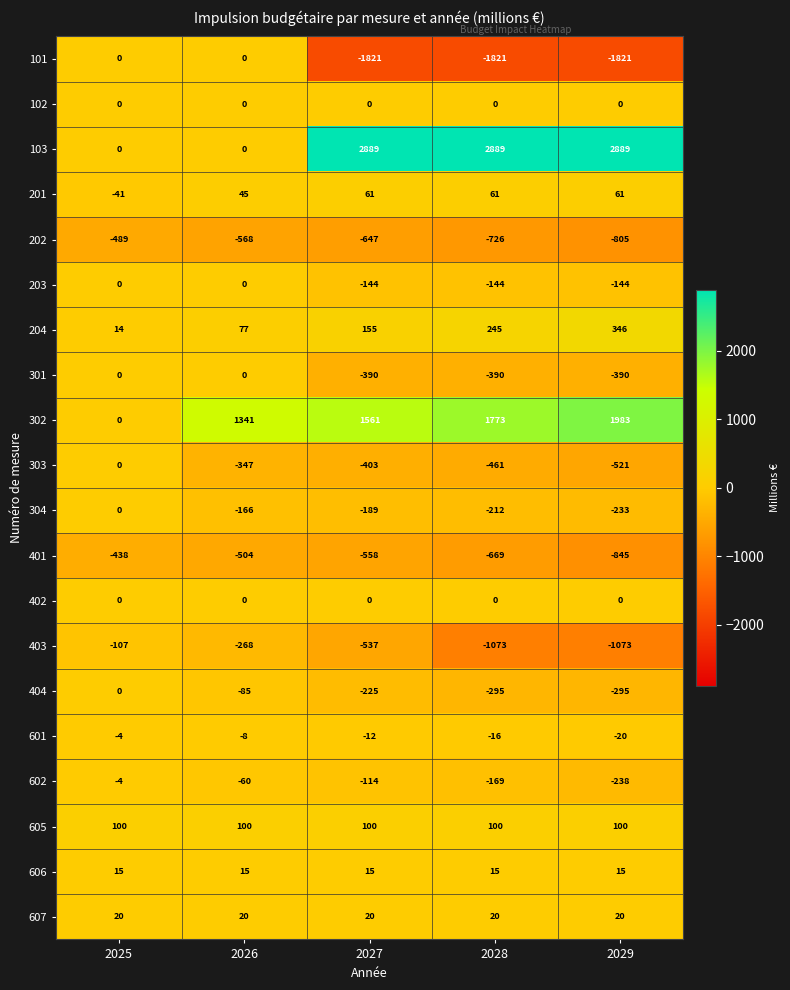

What is the spread (max minus min) of values at 2029?

4710